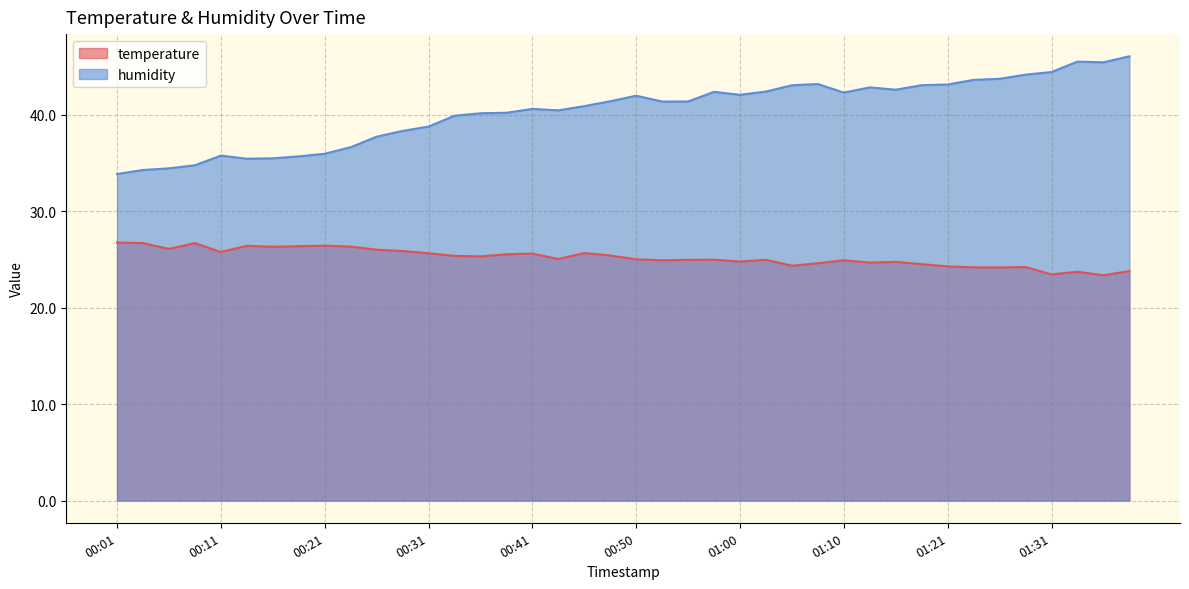

Reading left to right, extract all data points from this chart.

temperature: 00:01=26.7	00:04=26.7	00:06=26.1	00:09=26.7	00:11=25.8	00:13=26.4	00:16=26.3	00:18=26.4	00:21=26.4	00:23=26.3	00:26=26.0	00:28=25.9	00:31=25.6	00:33=25.4	00:36=25.3	00:38=25.5	00:41=25.6	00:43=25.0	00:45=25.6	00:48=25.4	00:50=25.0	00:53=24.9	00:55=24.9	00:58=25.0	01:00=24.8	01:03=24.9	01:05=24.3	01:08=24.6	01:10=24.9	01:13=24.7	01:15=24.7	01:18=24.5	01:21=24.3	01:23=24.2	01:26=24.2	01:29=24.2	01:31=23.4	01:34=23.7	01:36=23.4	01:39=23.8
humidity: 00:01=33.8	00:04=34.3	00:06=34.4	00:09=34.8	00:11=35.8	00:13=35.4	00:16=35.5	00:18=35.7	00:21=35.9	00:23=36.6	00:26=37.7	00:28=38.3	00:31=38.8	00:33=39.9	00:36=40.1	00:38=40.2	00:41=40.6	00:43=40.4	00:45=40.9	00:48=41.4	00:50=42.0	00:53=41.4	00:55=41.4	00:58=42.4	01:00=42.0	01:03=42.4	01:05=43.0	01:08=43.2	01:10=42.3	01:13=42.8	01:15=42.6	01:18=43.0	01:21=43.1	01:23=43.6	01:26=43.7	01:29=44.1	01:31=44.4	01:34=45.5	01:36=45.4	01:39=46.0